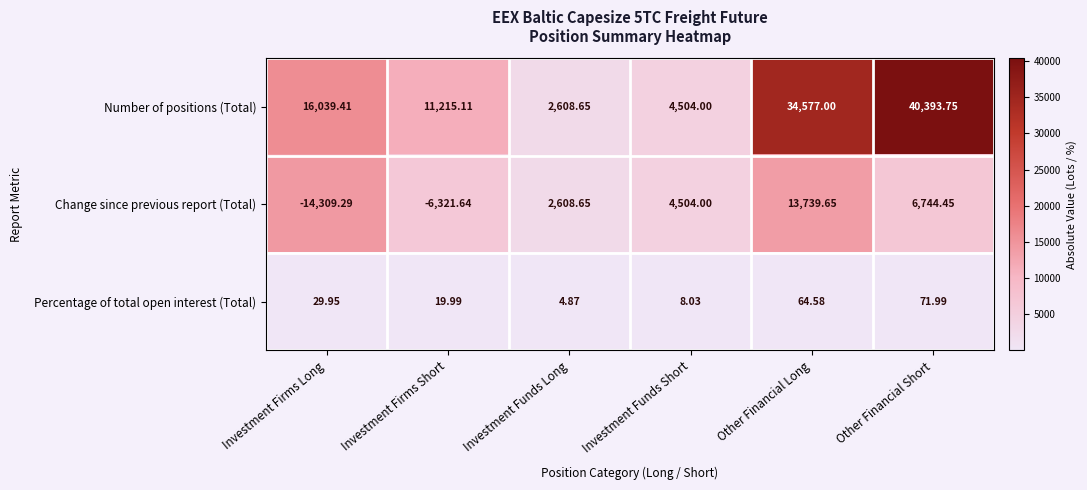

At which label is Change since previous report (Total) closest to -284?

Investment Funds Long